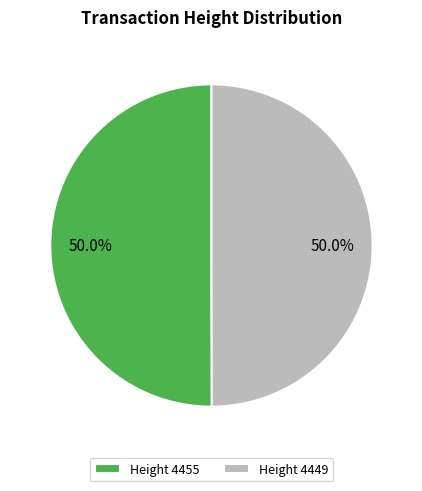

Is the sum of Height 4449 and Height 4455 greater than half?

Yes